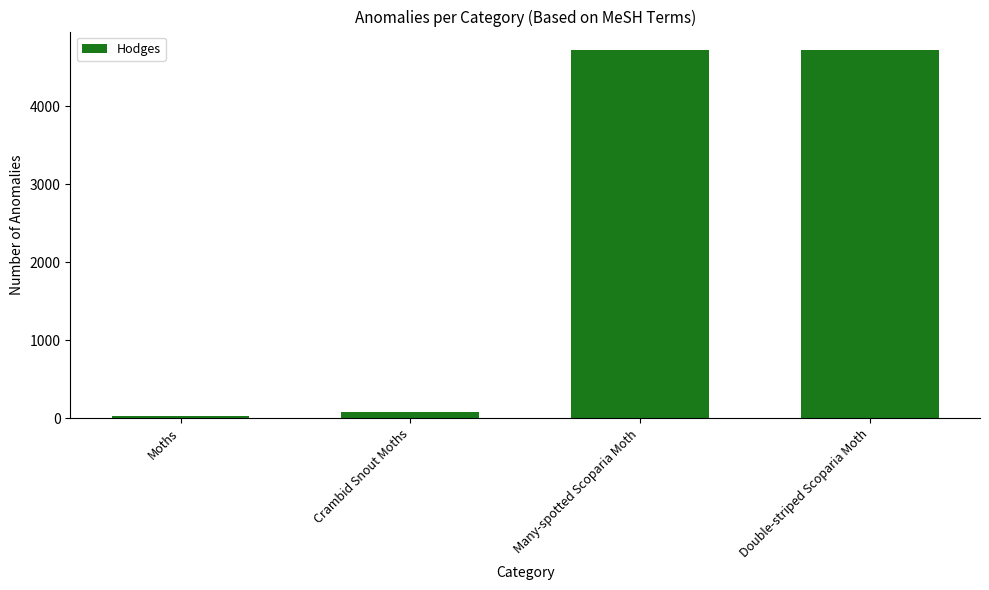

True or false: the data shows 6277.9 at Many-spotted Scoparia Moth.

False